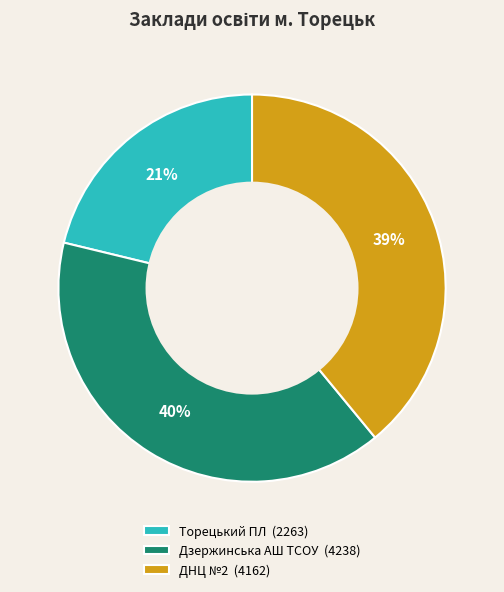

True or false: ДНЦ №2 accounts for 39% of the total.

True